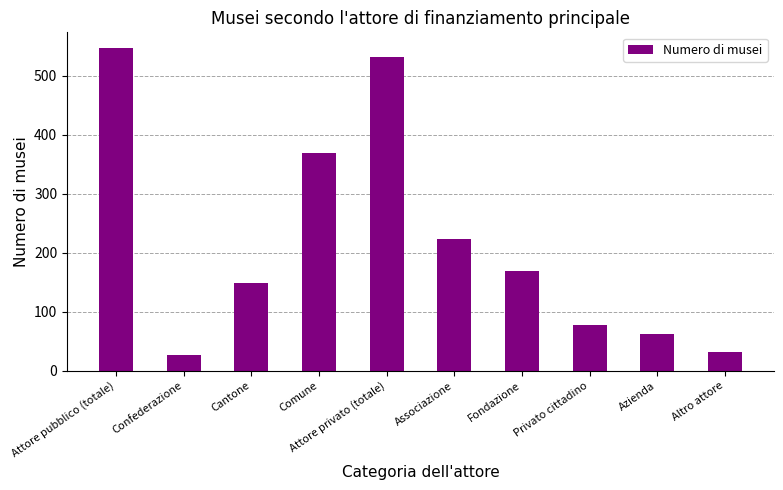

The value at Confederazione is 6.9. True or false?

False